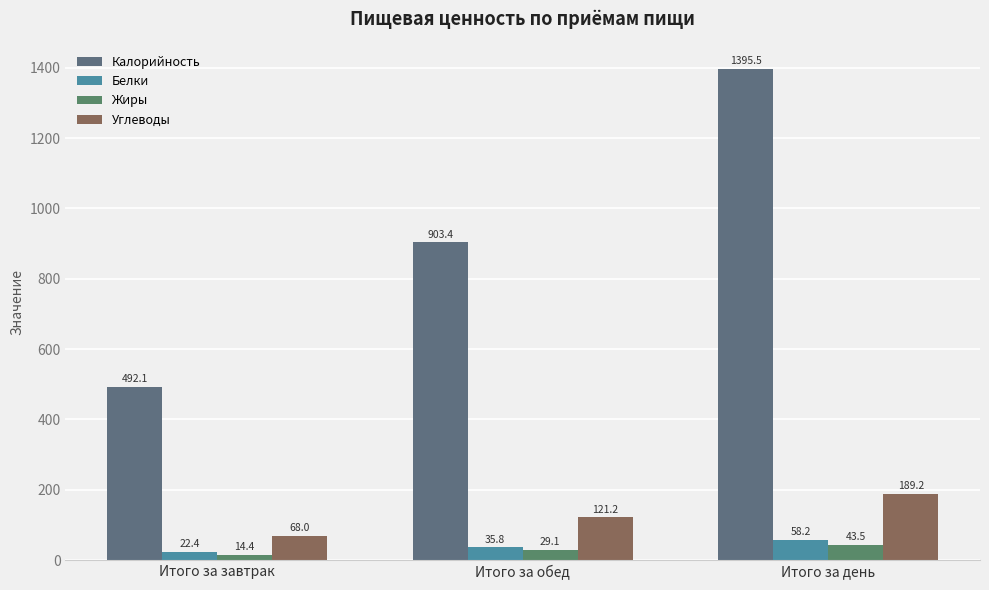

Reading right to left, transcribe all the data shown in this chart.

Калорийность: Итого за день=1395.5	Итого за обед=903.4	Итого за завтрак=492.1
Белки: Итого за день=58.2	Итого за обед=35.8	Итого за завтрак=22.4
Жиры: Итого за день=43.5	Итого за обед=29.1	Итого за завтрак=14.4
Углеводы: Итого за день=189.2	Итого за обед=121.2	Итого за завтрак=68.0